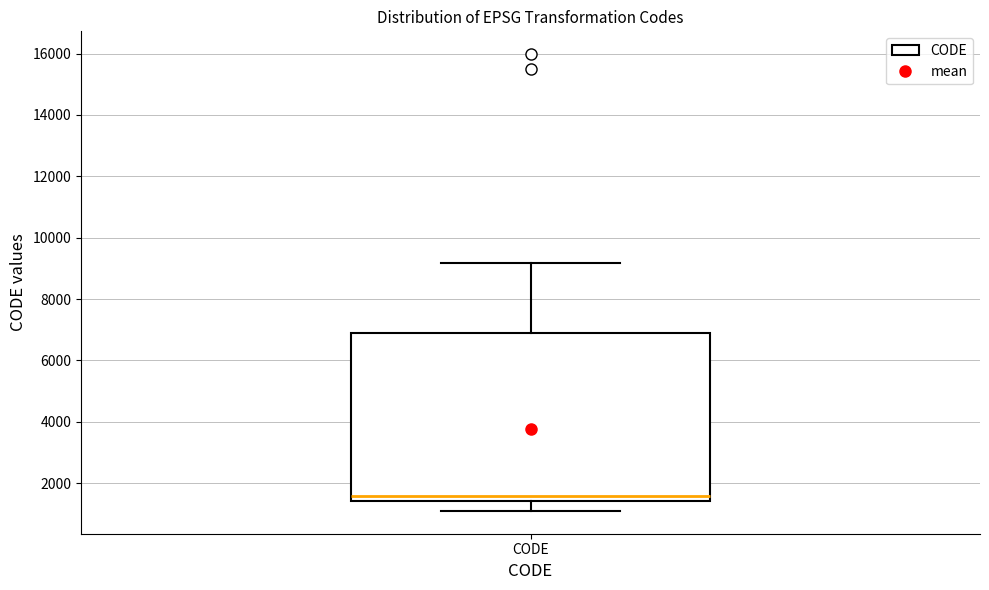

Read this box plot against the y-axis: the position of the median line, the range covered by the box, and the ends of both whiskers. The values are not printed on the chart, so give them approximately, as read against the axis.

median 1600, box 1400 to 6800, whiskers 1200 to 9200